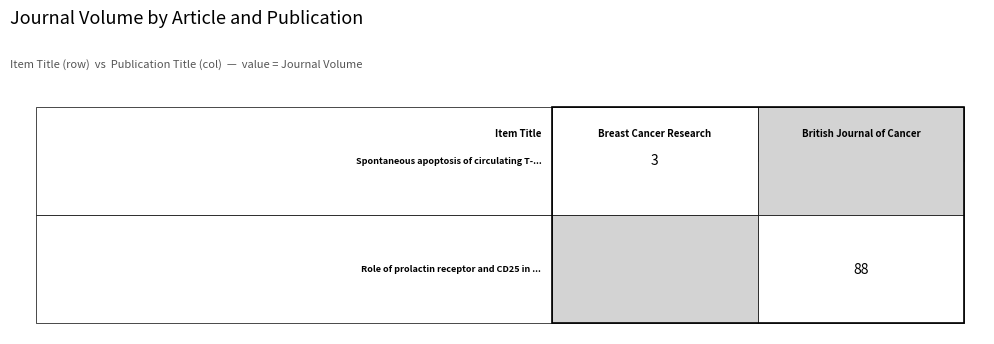

Which label corresponds to the largest value in the chart?

British Journal of Cancer